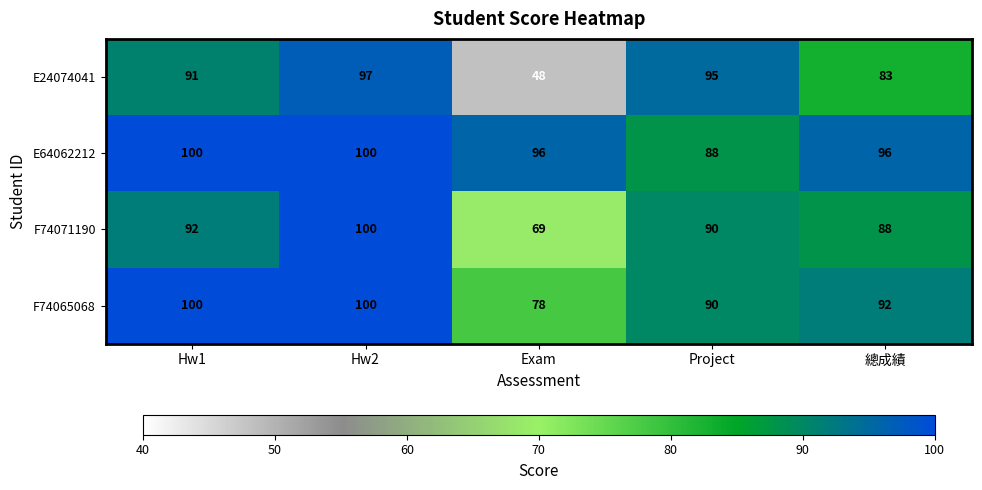

Which series has the largest total across all categories?

E64062212